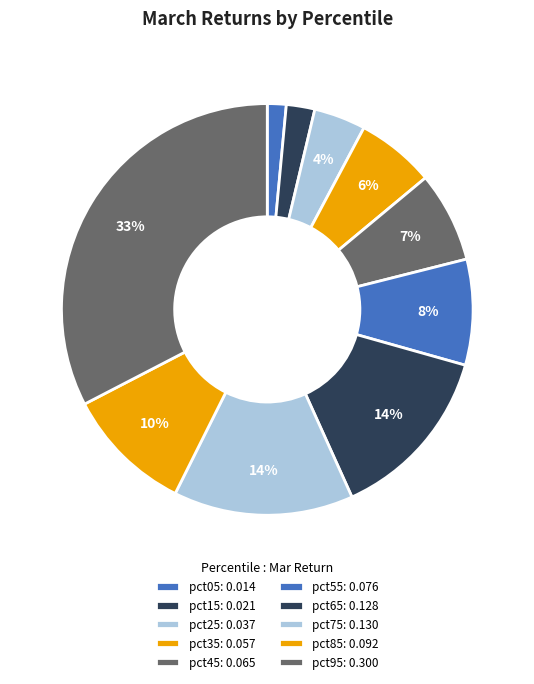

To the nearest percent, what is the difference between the largest and smallest slice percentages?

31%